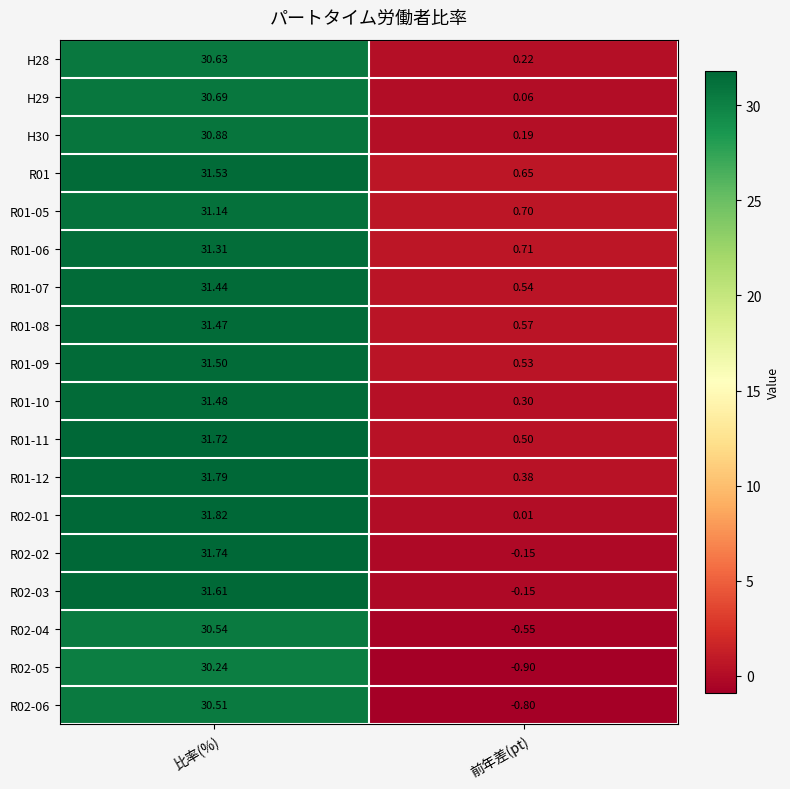

At which label does R01-05 reach its peak?

比率(%)